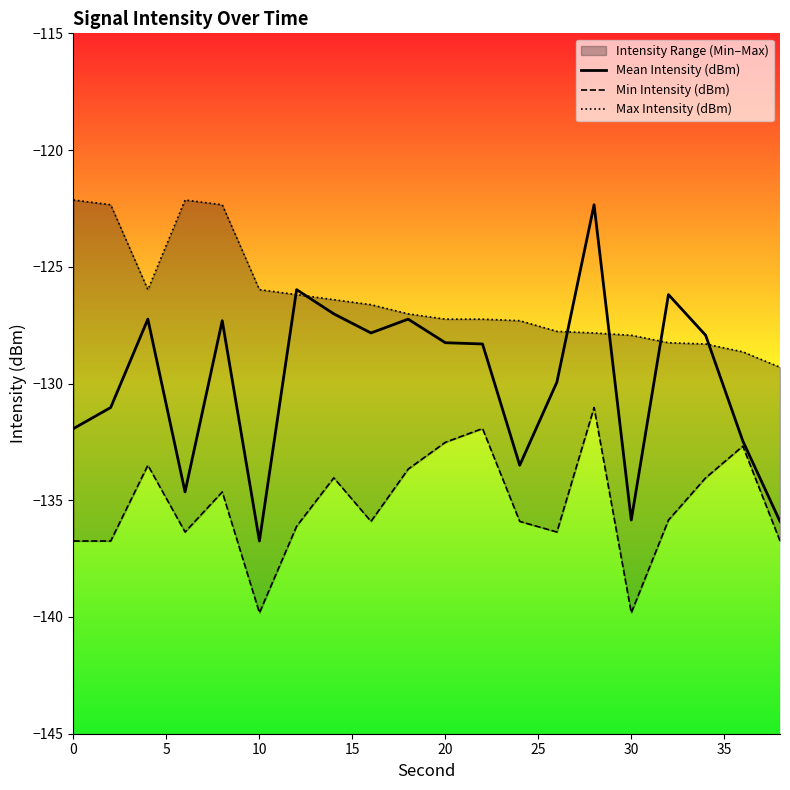

How many categories are shown in the chart?

20